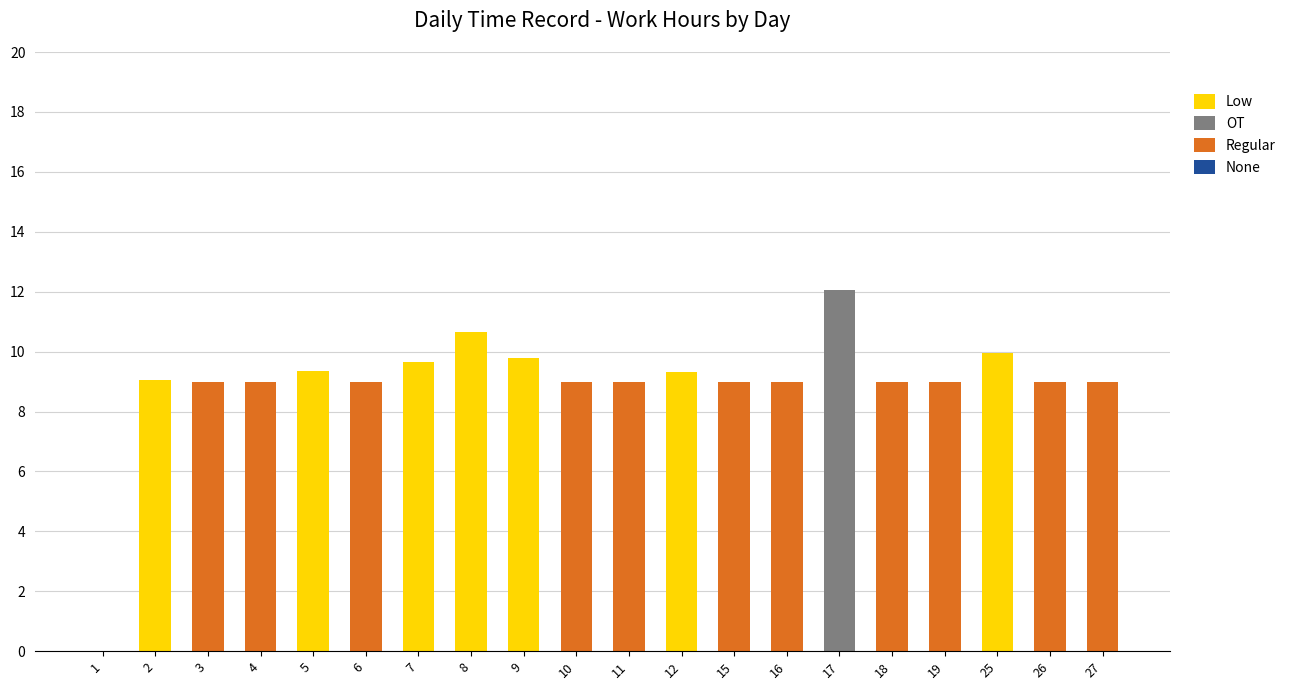

At which category is the sum across all series the highest?

17